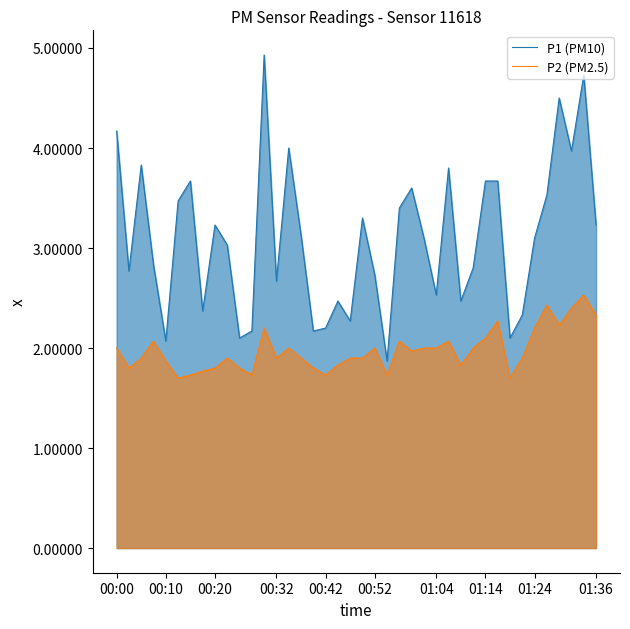

Is the value of P1 (PM10) at 00:00 greater than the value of P2 (PM2.5) at 01:24?

Yes